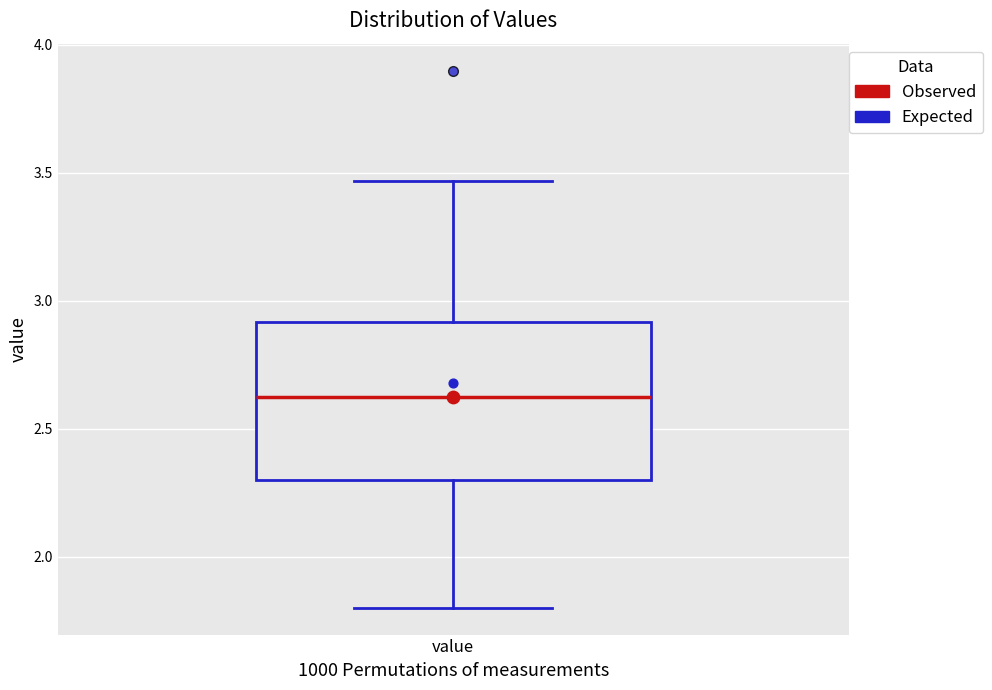

Where does the median line of the box for value sit on the y-axis? The values are not printed on the chart, so give them approximately, as read against the axis.

2.65